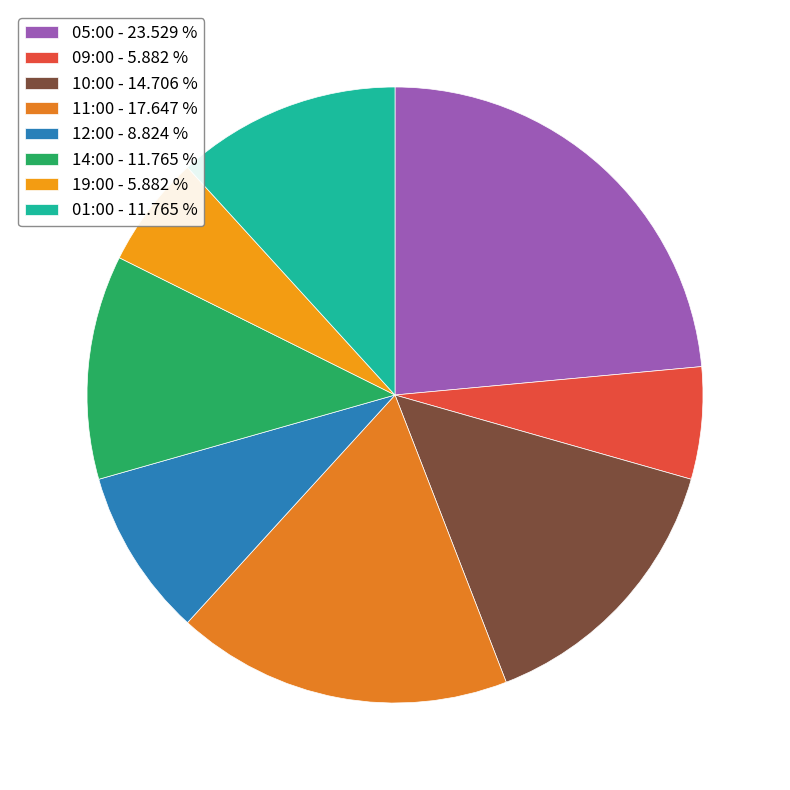

Is the sum of 14:00 and 01:00 greater than half?

No